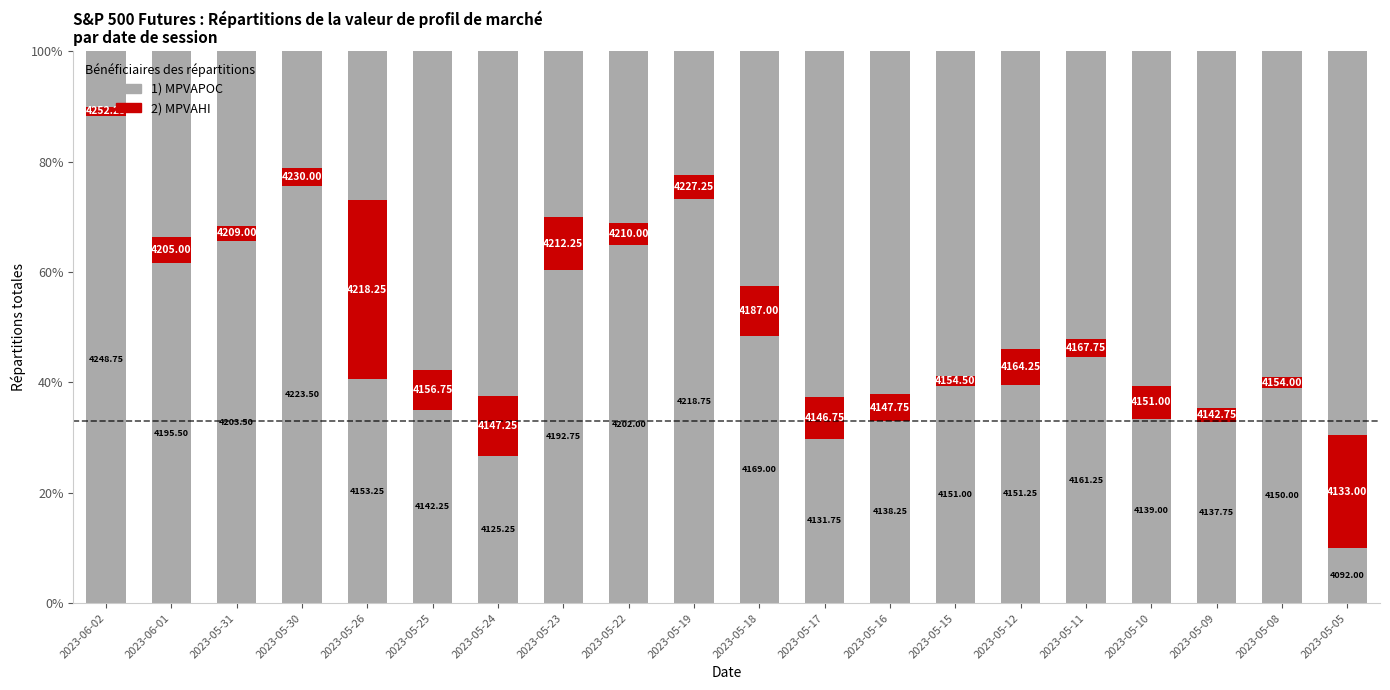

Rank the series by their maximum value, from lowest to highest.

MPVAHI, MPVAPOC (base)